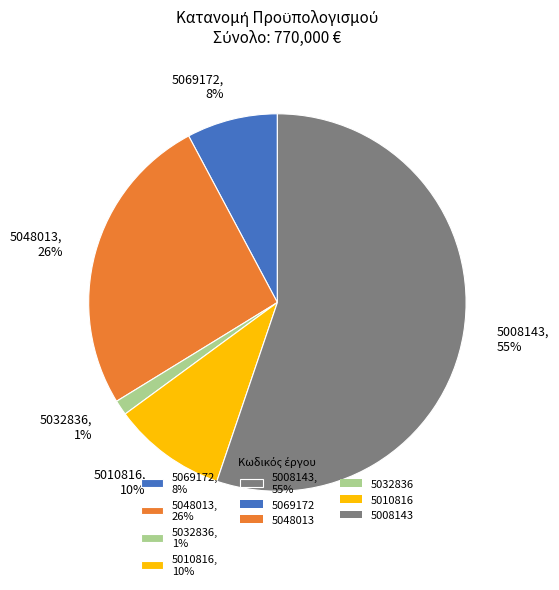

Is 5008143 the majority of the pie?

Yes